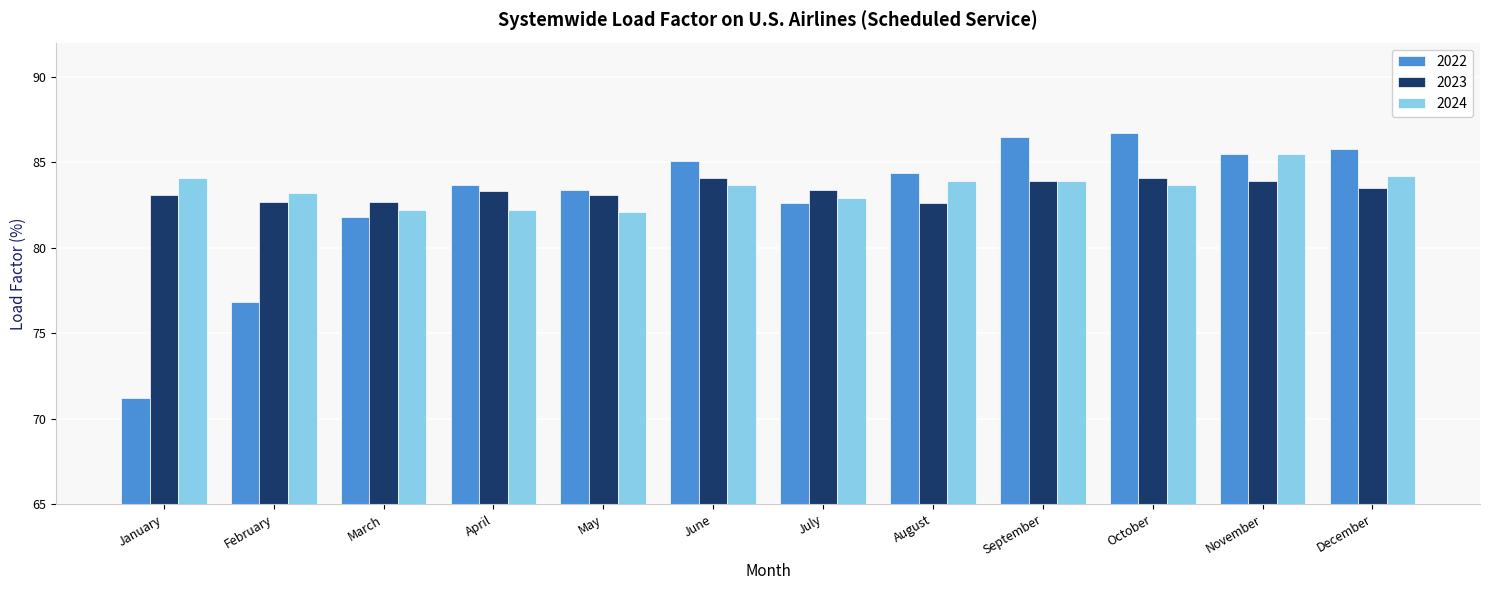

True or false: 2022 has a value of 46.5 at October.

False